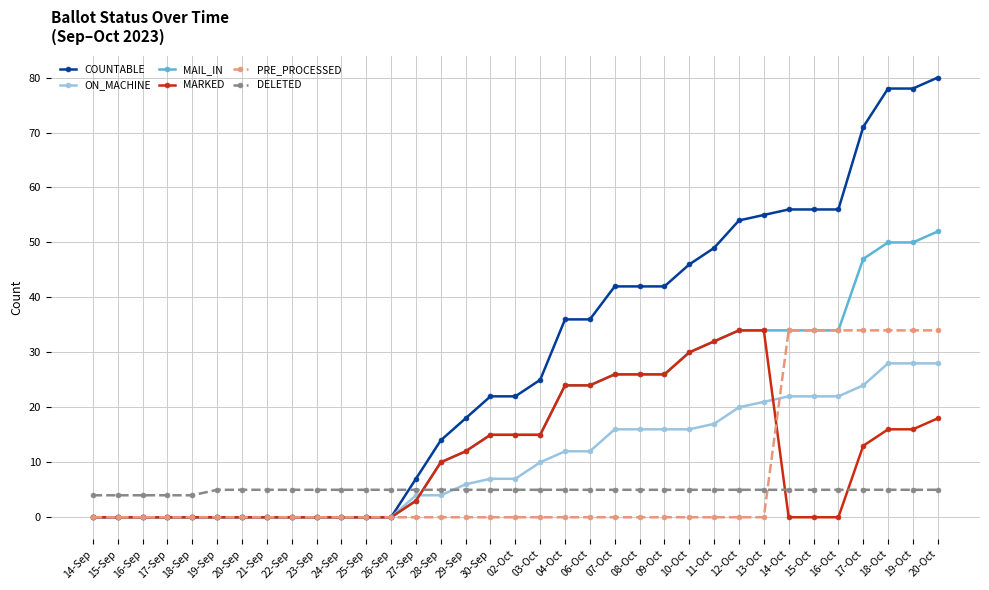

Does the chart display data point markers on the line(s)?

Yes